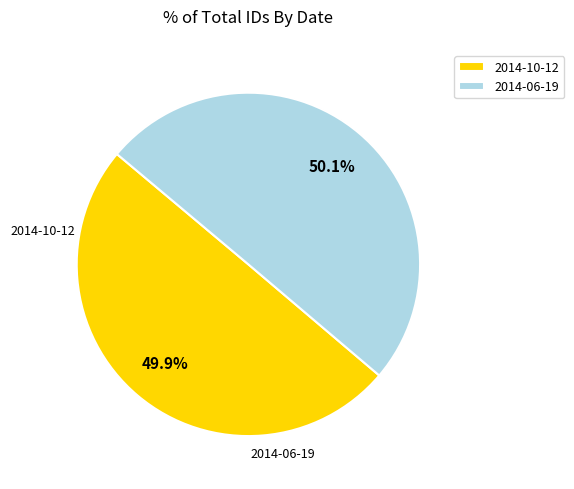

How many segments does this pie chart have?

2